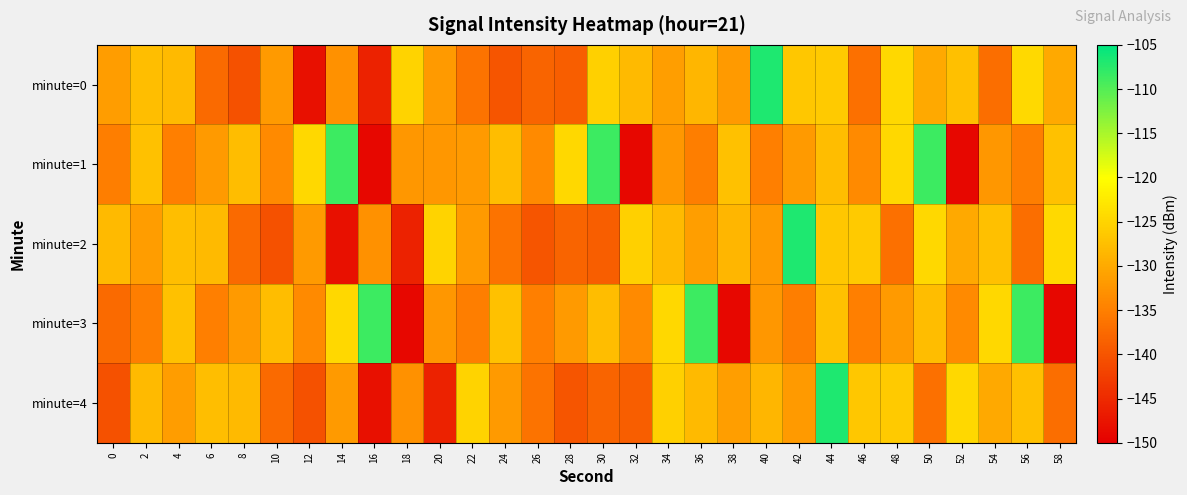

What is the spread (max minus min) of values at 38?

21.8